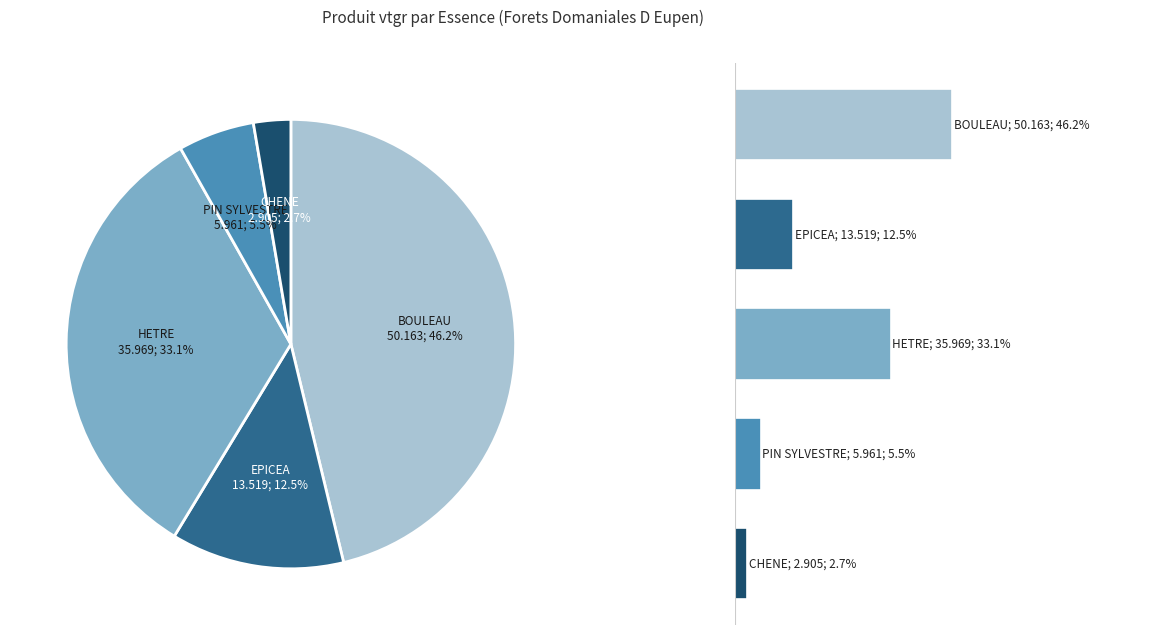

Rank the categories by value from lowest to highest.

CHENE, PIN SYLVESTRE, EPICEA, HETRE, BOULEAU